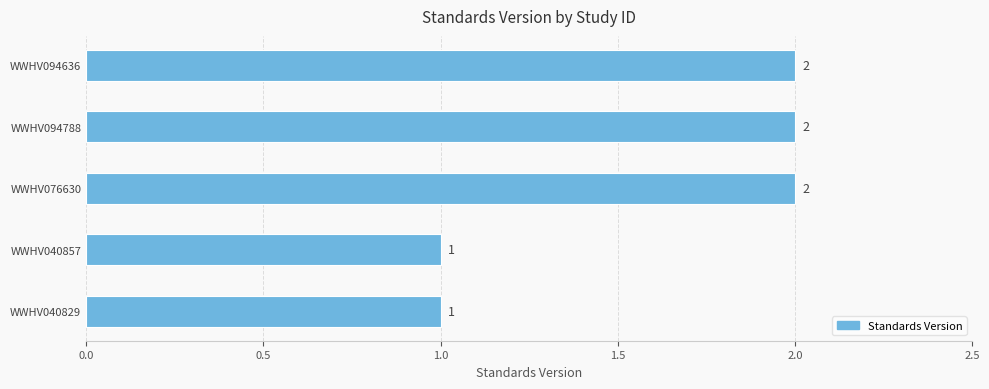

Count the values in the range 1 to 2.

5